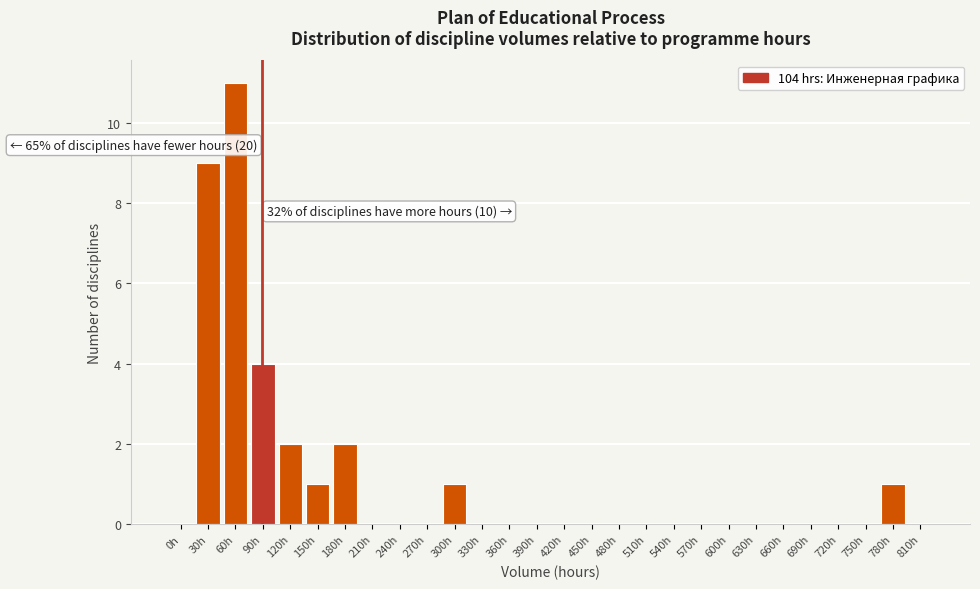

Reading right to left, extract all data points from this chart.

810h=0	780h=1	750h=0	720h=0	690h=0	660h=0	630h=0	600h=0	570h=0	540h=0	510h=0	480h=0	450h=0	420h=0	390h=0	360h=0	330h=0	300h=1	270h=0	240h=0	210h=0	180h=2	150h=1	120h=2	90h=4	60h=11	30h=9	0h=0